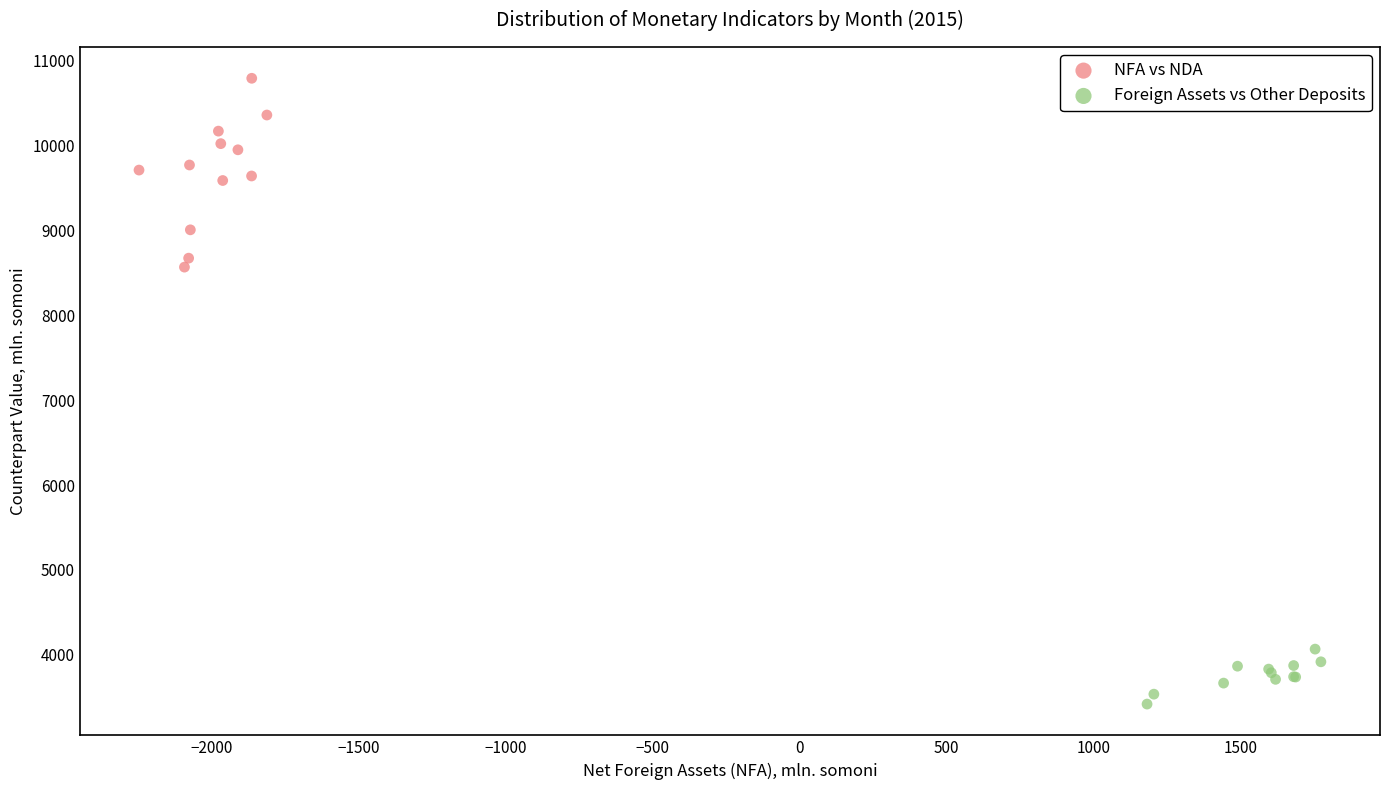

What are all the series names shown in the legend?

NFA vs NDA, Foreign Assets vs Other Deposits